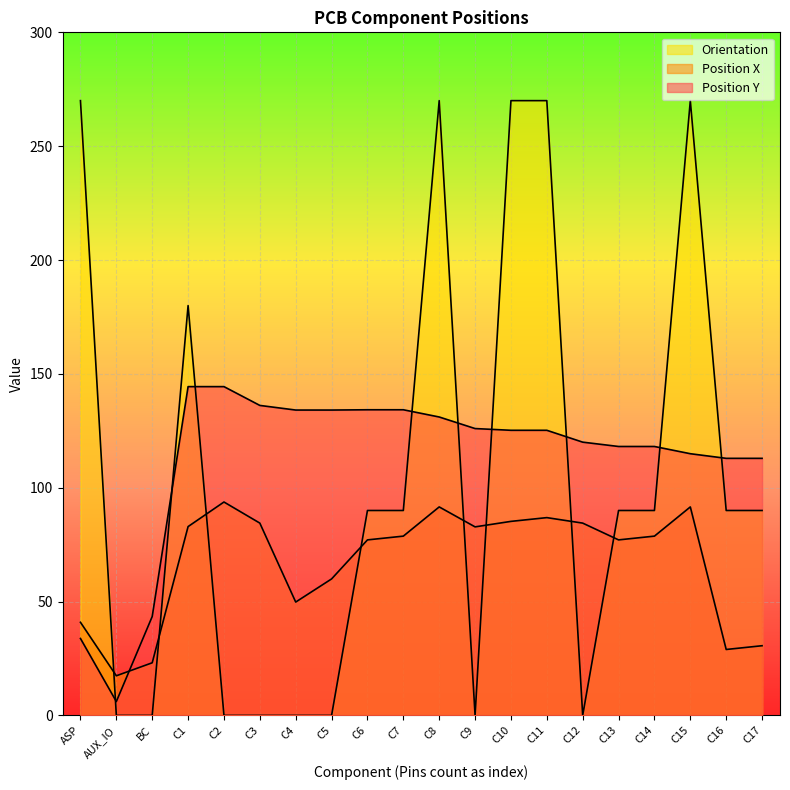

What is the difference between the maximum and minimum values in the Orientation series?

270.0